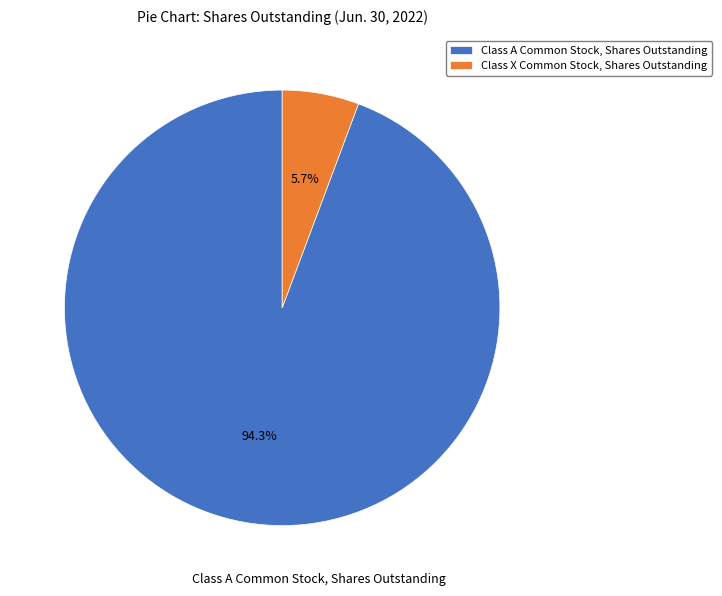

How much of the chart is everything except Class X Common Stock, Shares Outstanding?

94.3%